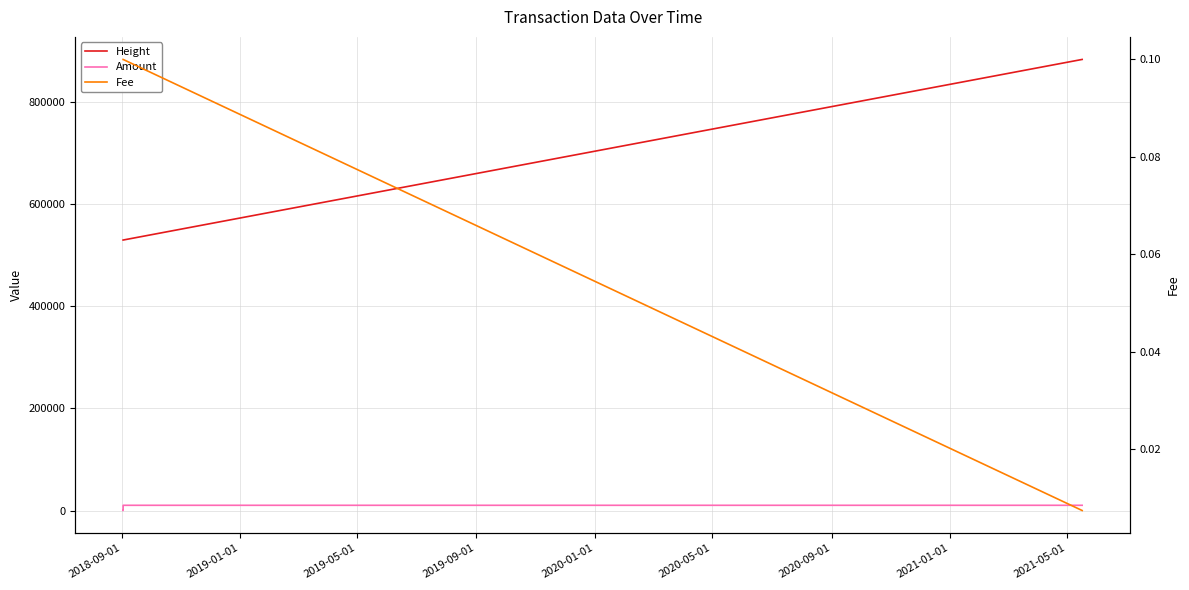

The value of Fee at 2019-09-01 is 0.0. True or false?

False